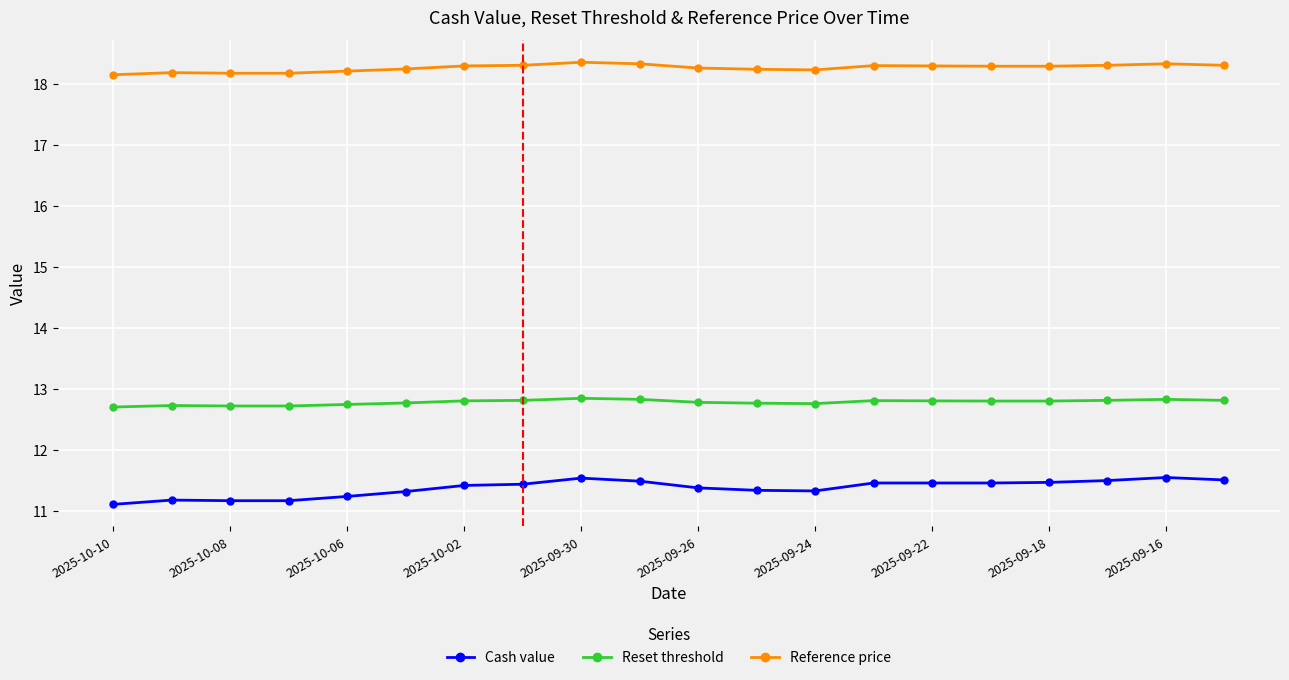

What is the difference between the maximum and minimum values in the Reset threshold series?

0.1